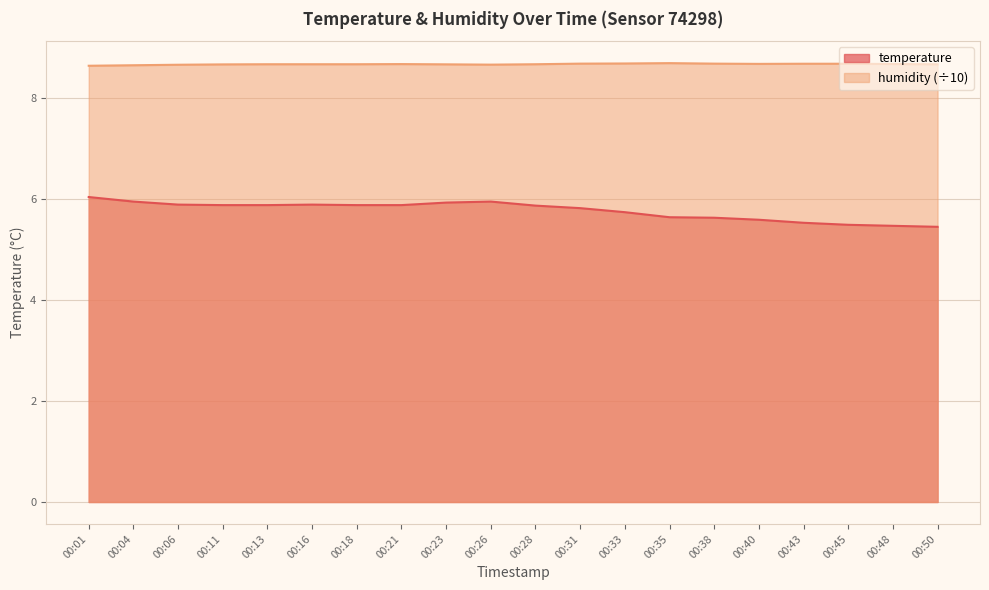

How many lines are shown in the chart?

2